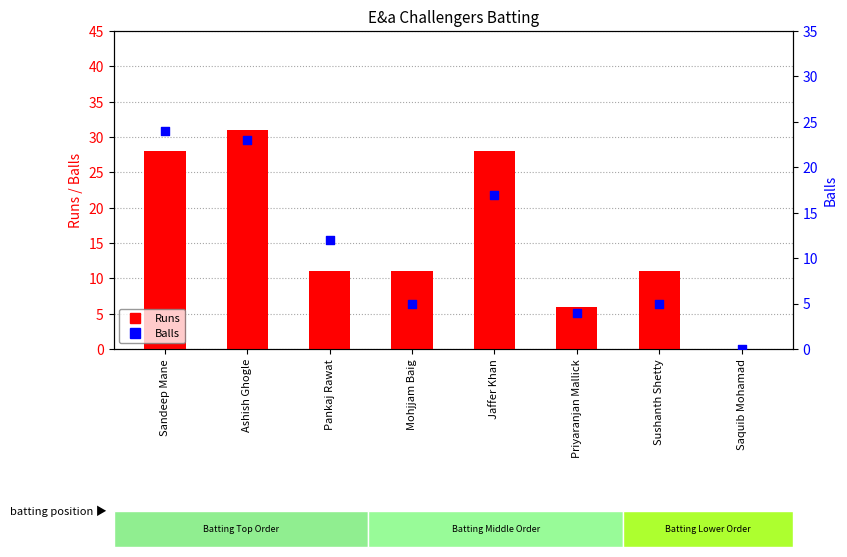

At which category is the sum across all series the highest?

Ashish Ghogle